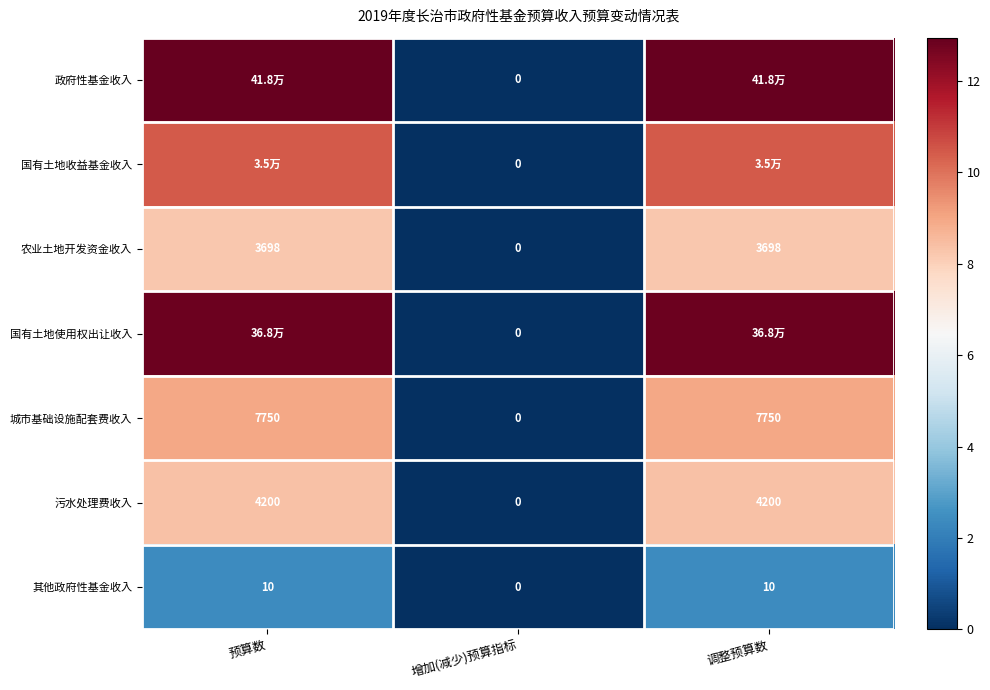

Is the value of 其他政府性基金收入 at 预算数 greater than the value of 政府性基金收入 at 增加(减少)预算指标?

Yes